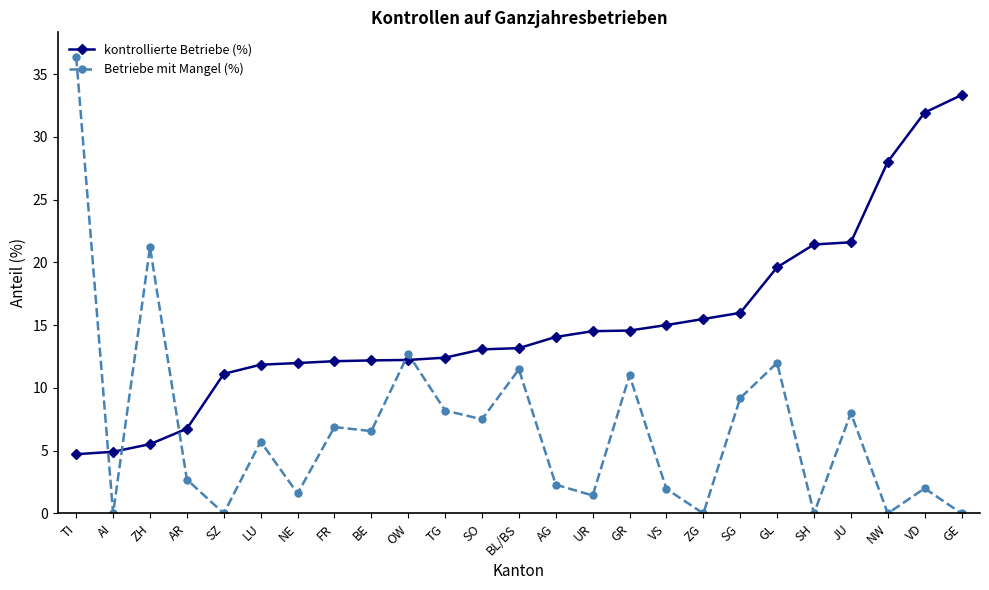

List the series in order of their overall mean, highest first.

kontrollierte Betriebe (%), Betriebe mit Mangel (%)